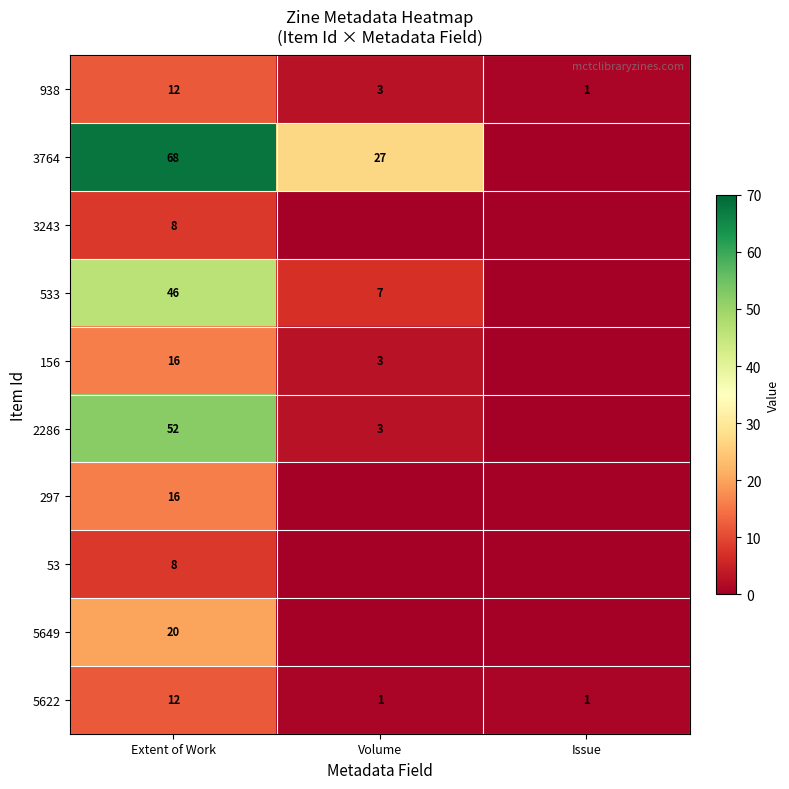

What is the total value across all series at Extent of Work?

258